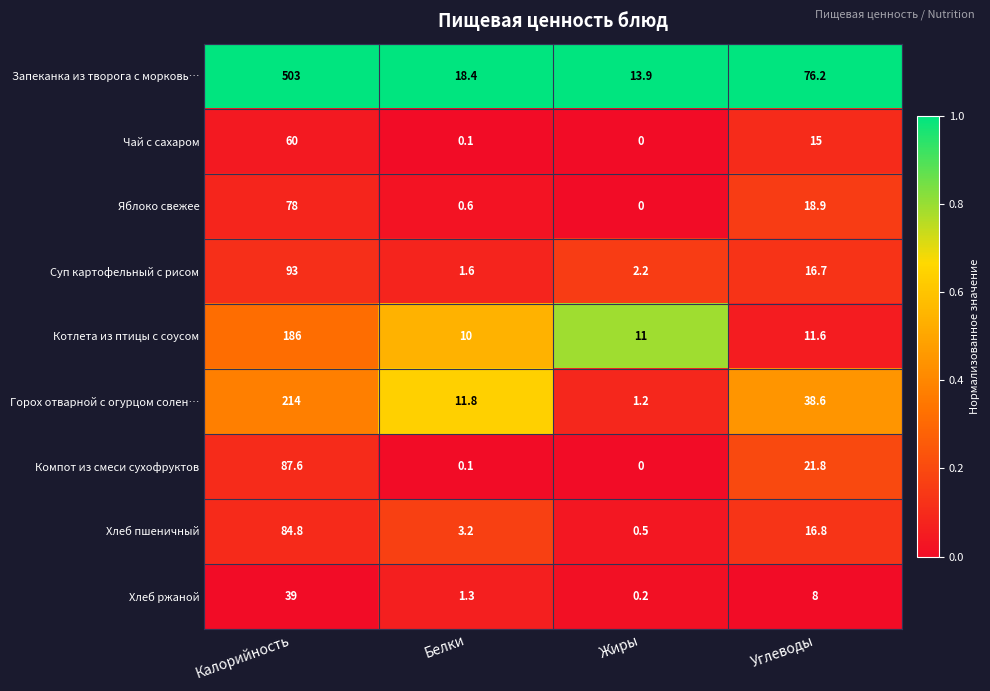

What is the maximum value for Чай с сахаром?

60.0